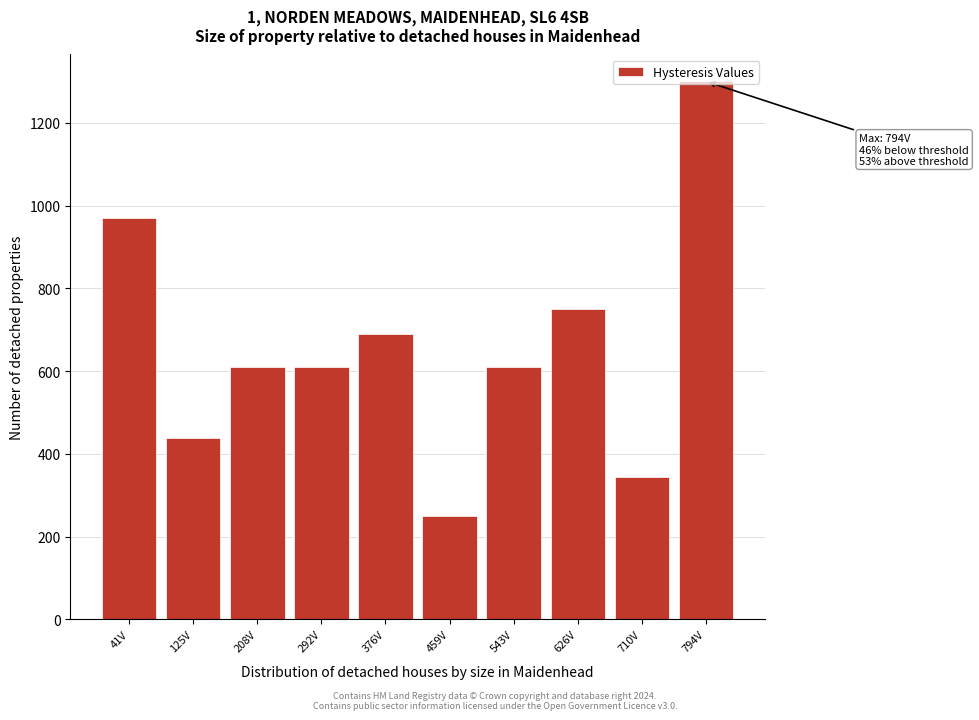

What is the change in value from 41V to 626V?

-220